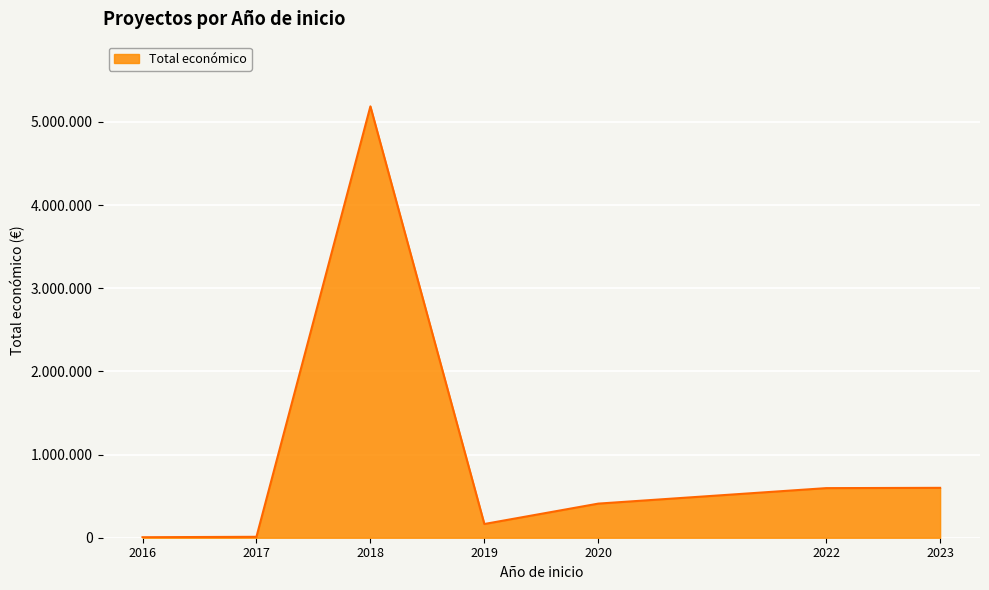

Where is the data nearest to the value 2596627?

2023